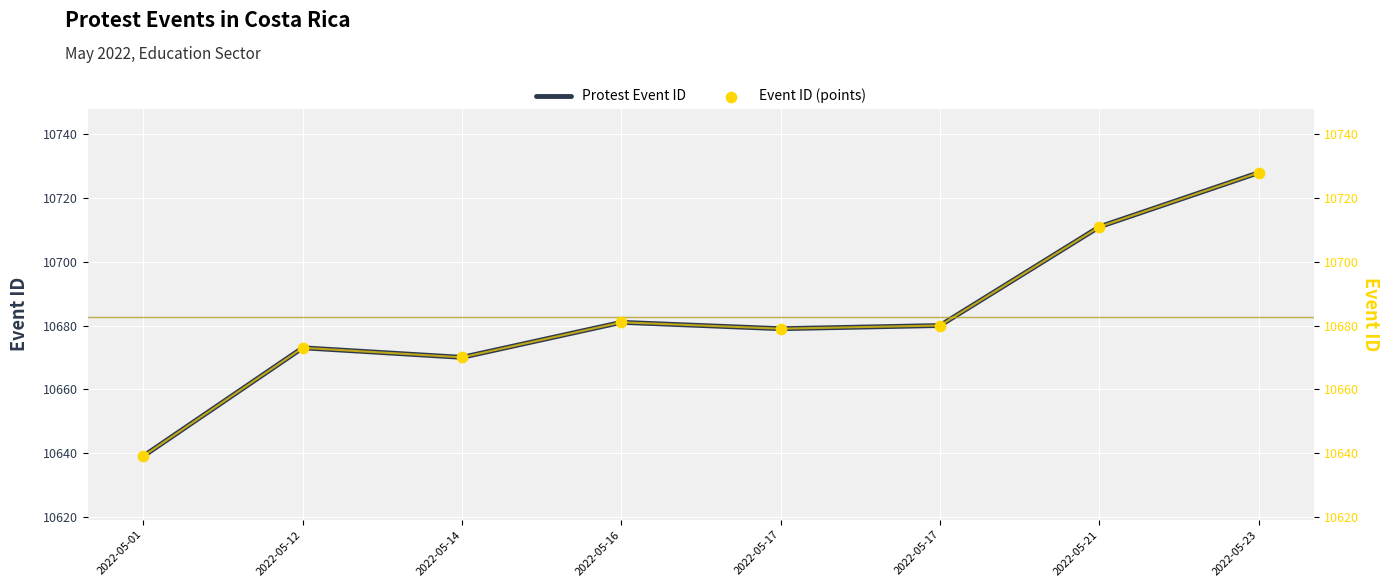

What is the total value across all series at 2022-05-21?

32133